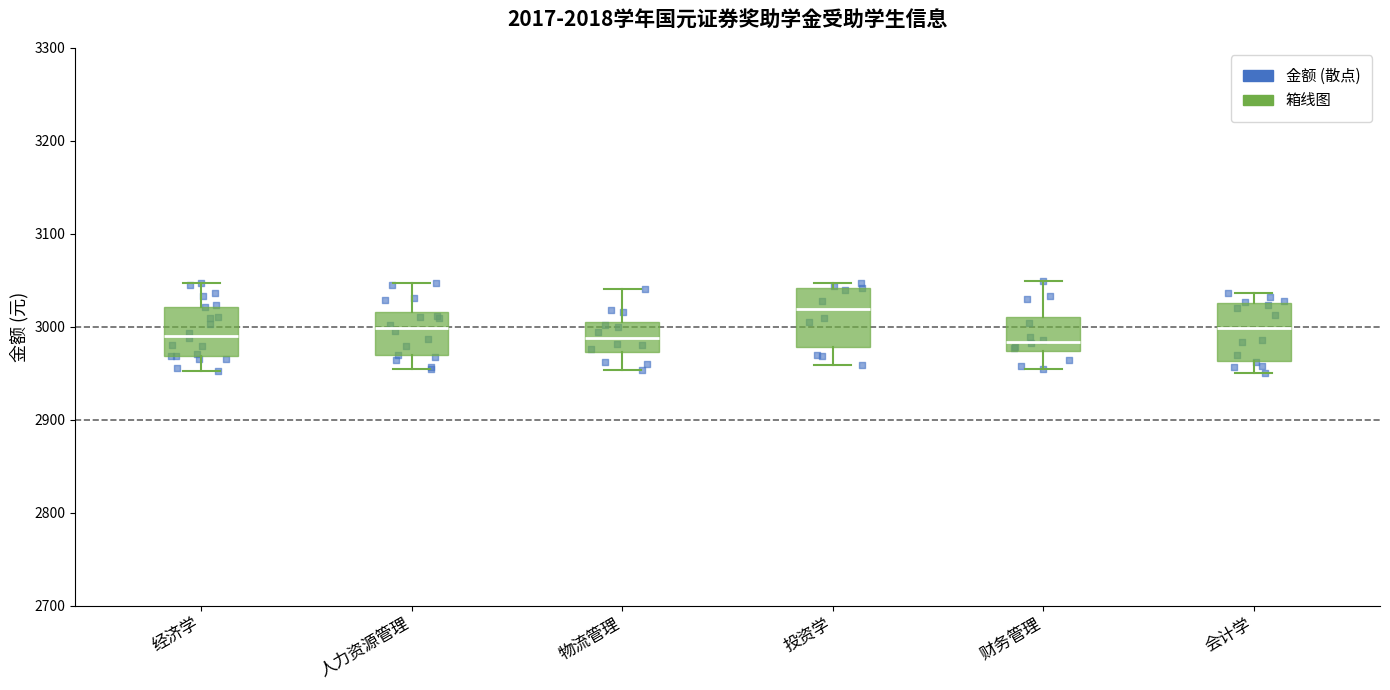

Reading left to right, read every box against the y-axis: the position of its median line, the range the box covers, and the ends of its whiskers. The values are not printed on the chart, so give them approximately, as read against the axis.

经济学: median 2990, box 2970 to 3020, whiskers 2950 to 3050
人力资源管理: median 3000, box 2970 to 3020, whiskers 2950 to 3050
物流管理: median 2990, box 2970 to 3010, whiskers 2950 to 3040
投资学: median 3020, box 2980 to 3040, whiskers 2960 to 3050
财务管理: median 2980, box 2970 to 3010, whiskers 2950 to 3050
会计学: median 3000, box 2960 to 3030, whiskers 2950 to 3040